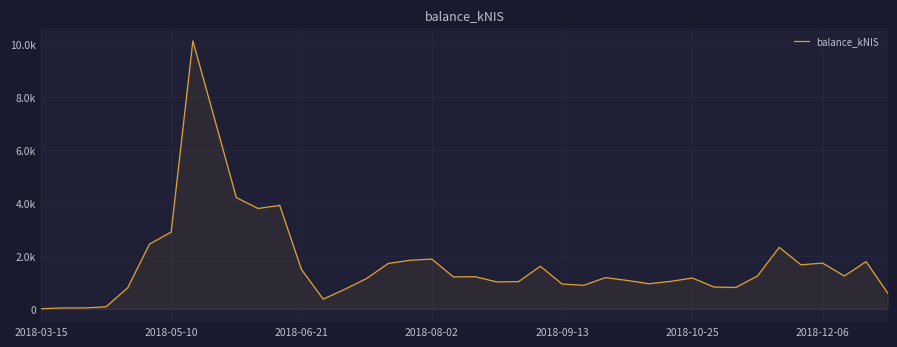

Rank the categories by value from highest to lowest.

7, 8, 9, 11, 10, 2018-12-06, 2018-10-25, 34, 18, 17, 38, 36, 16, 35, 23, 12, 33, 37, 20, 19, 26, 30, 15, 27, 29, 22, 21, 28, 24, 25, 31, 32, 2018-09-13, 14, 39, 13, 2018-08-02, 2018-05-10, 2018-06-21, 2018-03-15